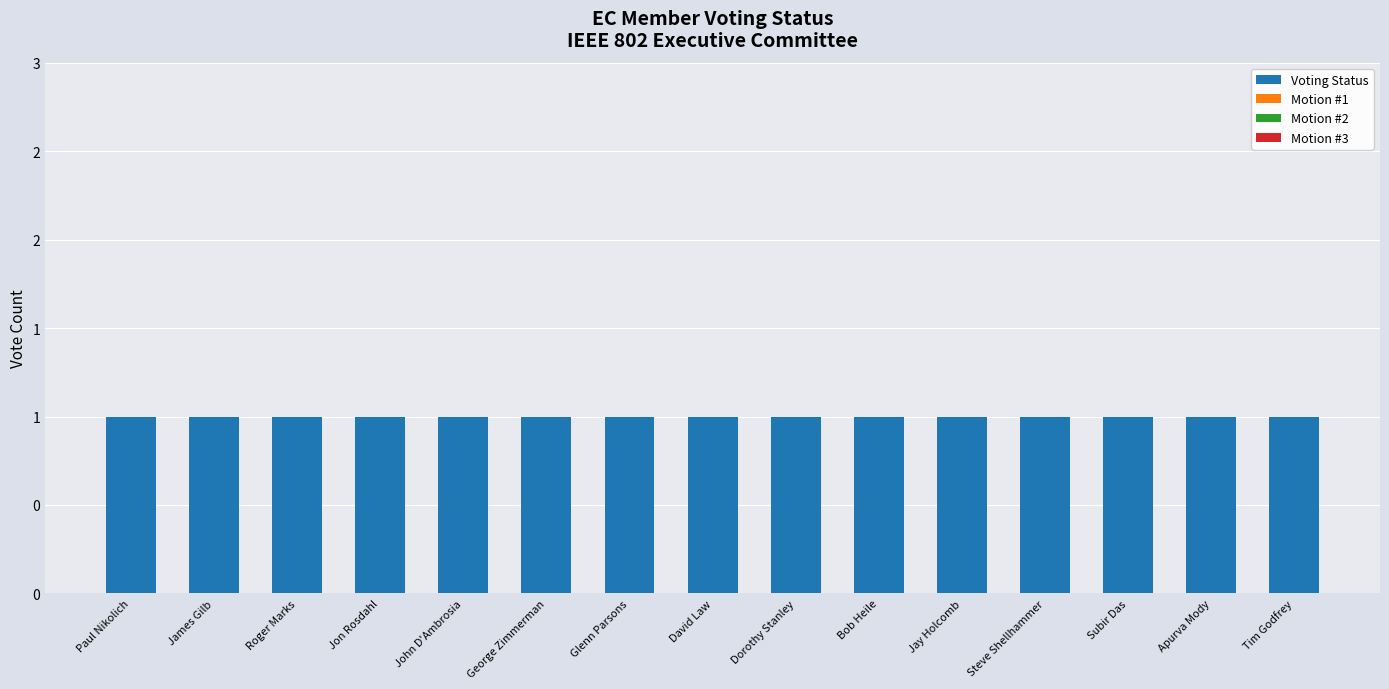

At how many categories does at least one series exceed 0?

15